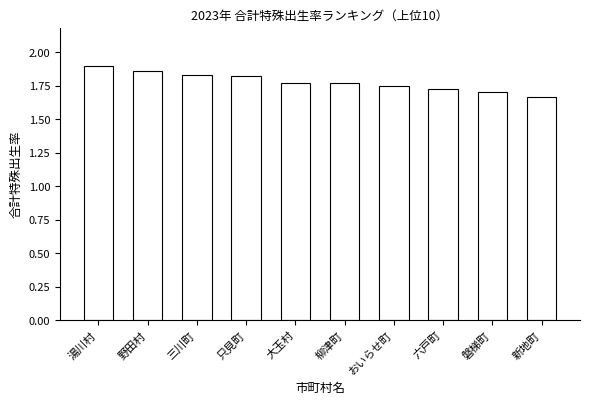

What is the difference between the values at 柳津町 and 湯川村?

0.1